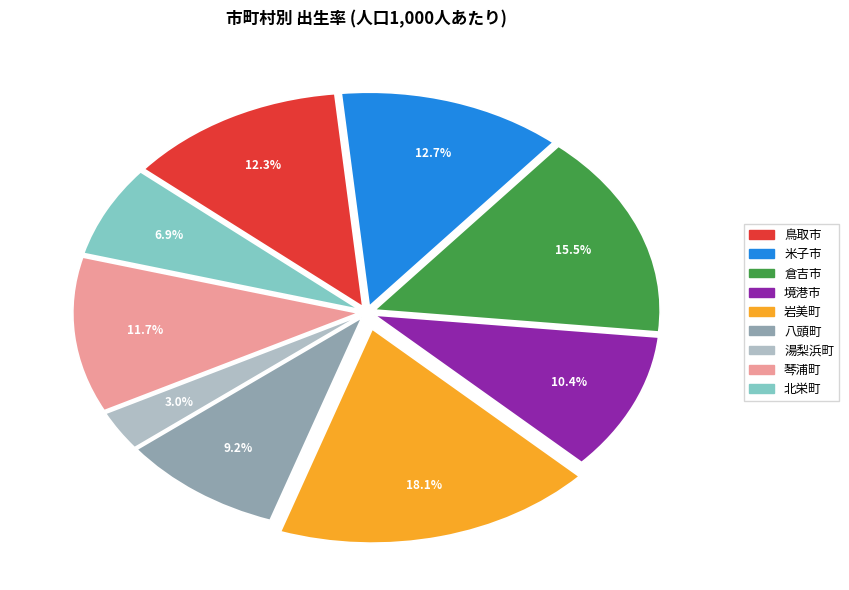

Is there a majority slice in this chart?

No